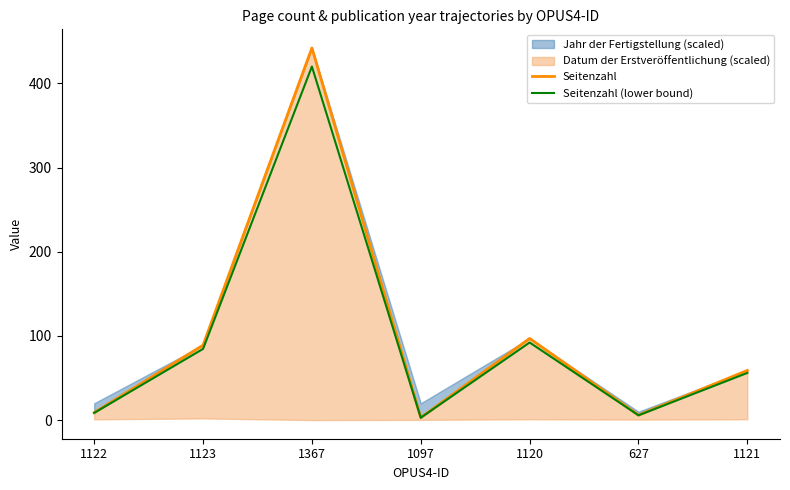

The Seitenzahl (lower bound) series shows 84.5 at 1123. True or false?

True